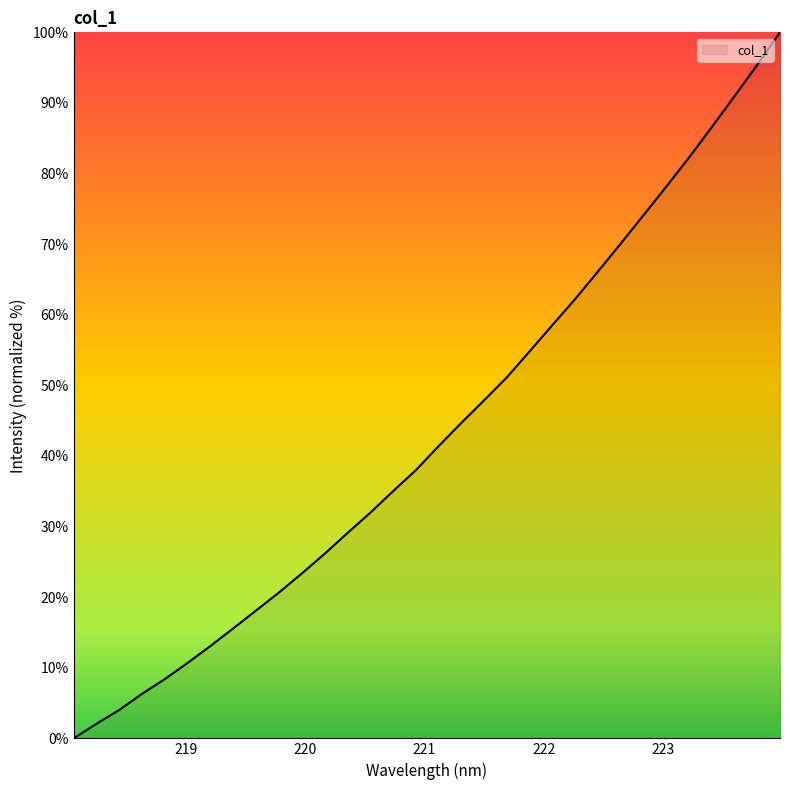

What is the greatest value displayed?

100.0